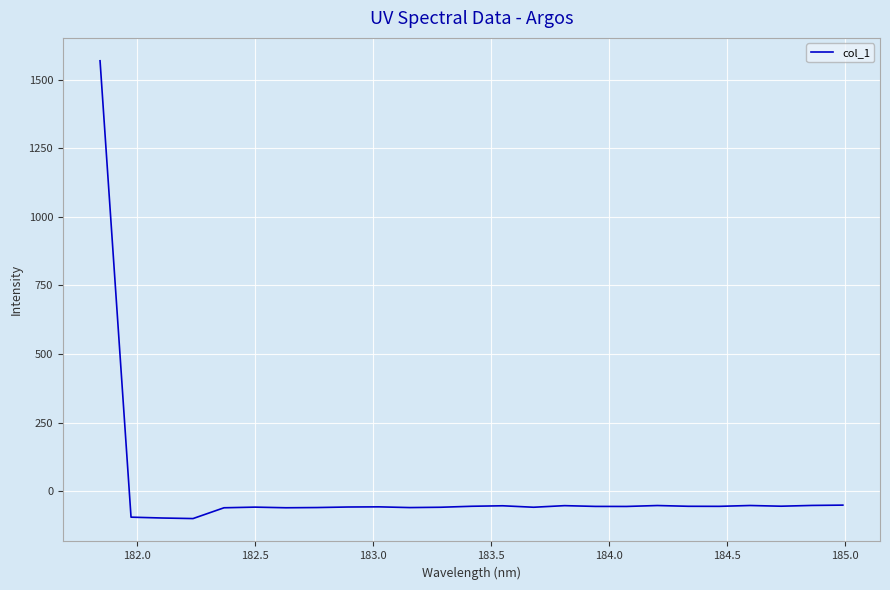

What is the greatest value displayed?

1569.3